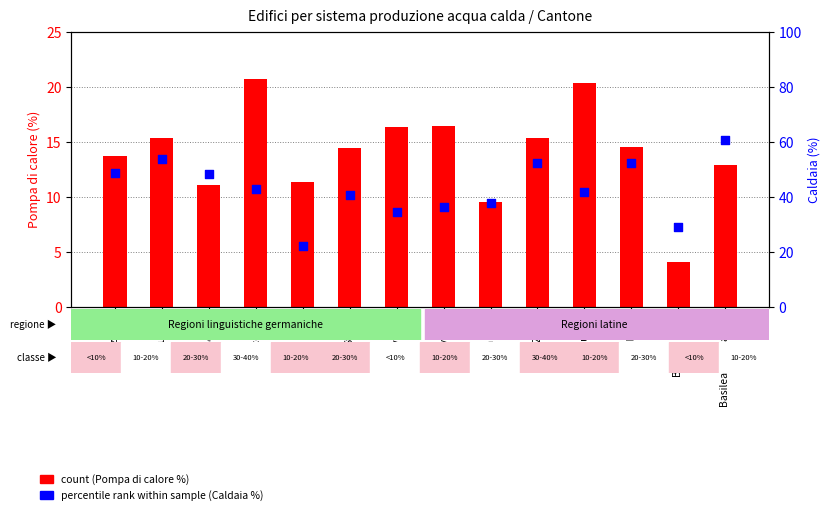

Which series contains the highest Y value?

percentile rank within the sample